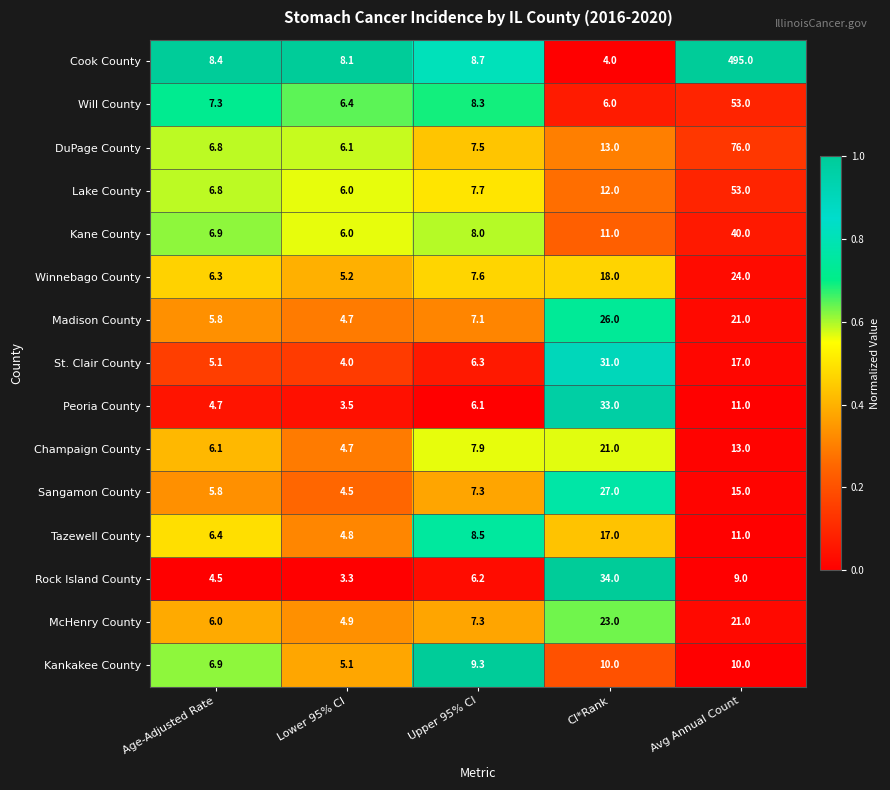

Rank the categories by Cook County value from lowest to highest.

CI*Rank, Lower 95% CI, Age-Adjusted Rate, Upper 95% CI, Avg Annual Count